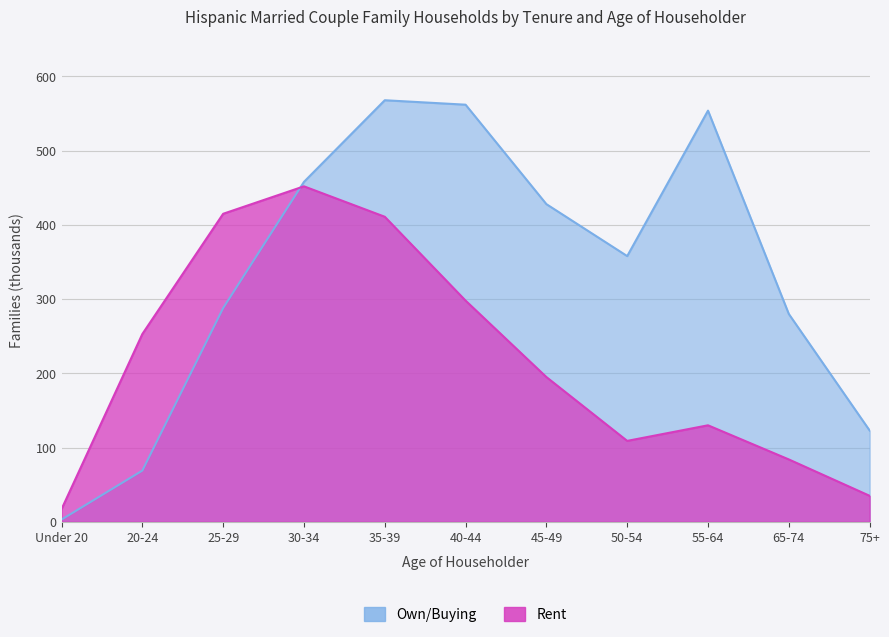

Between which two adjacent categories do Rent and Own/Buying first intersect?

25-29 and 30-34